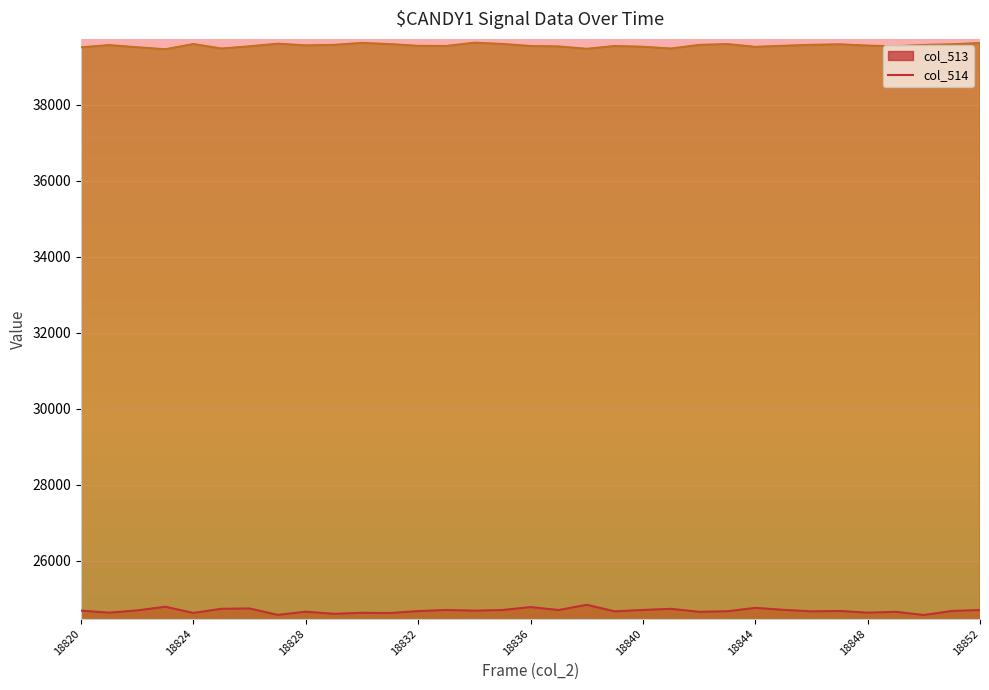

True or false: col_514 and col_513 cross at least once.

False